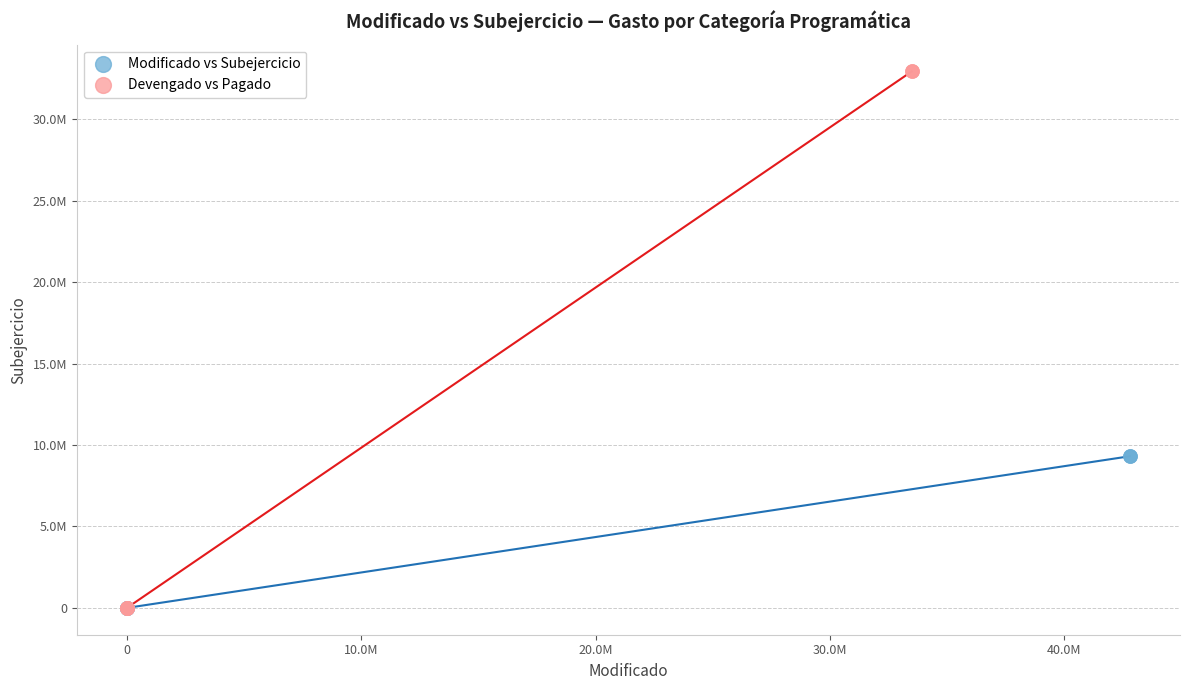

What are all the series names shown in the legend?

Modificado vs Subejercicio, Devengado vs Pagado